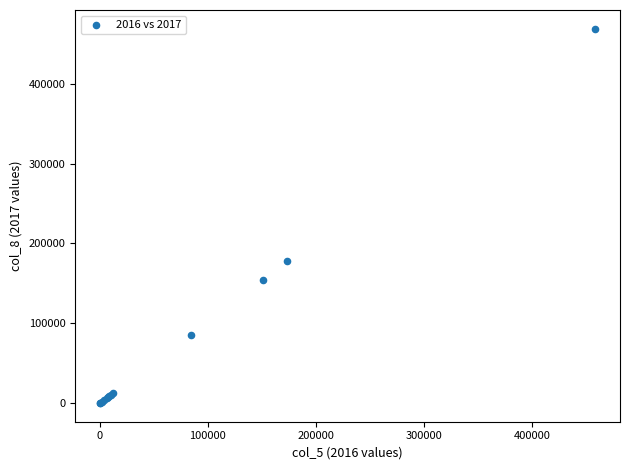

What Y value in the scatter plot is closest to 234526?

178134